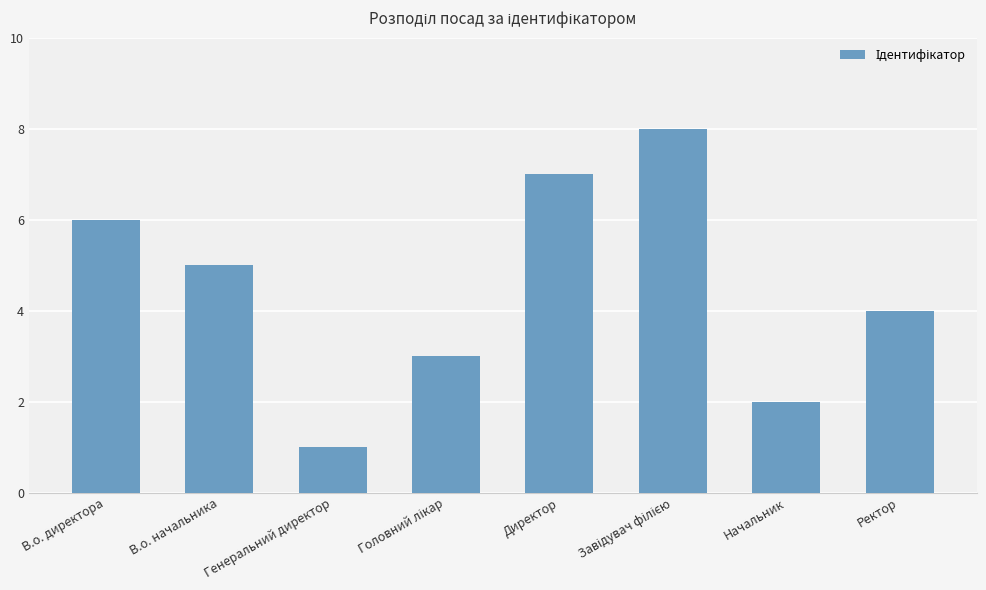

Reading left to right, extract all data points from this chart.

6	5	1	3	7	8	2	4